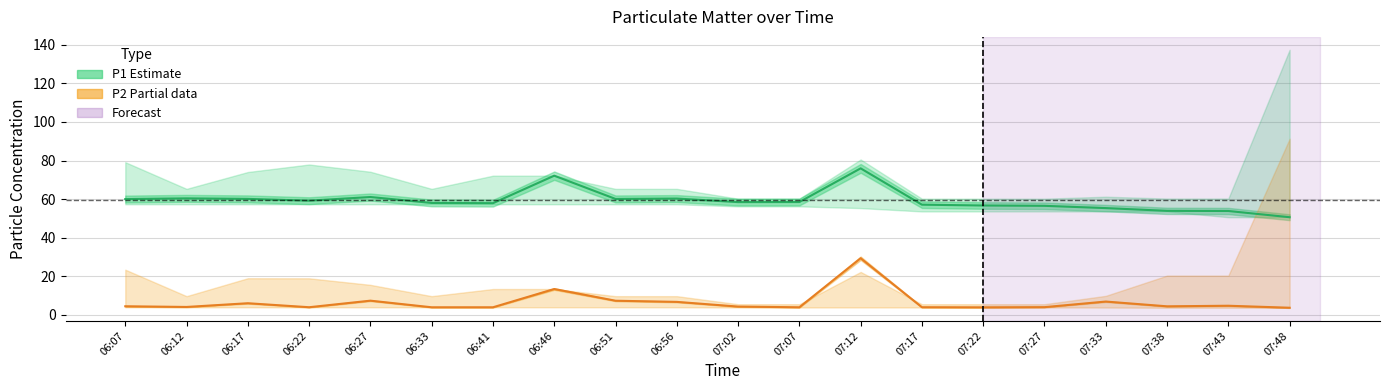

True or false: P1 (Estimate) and P2 (Partial data) cross at least once.

False